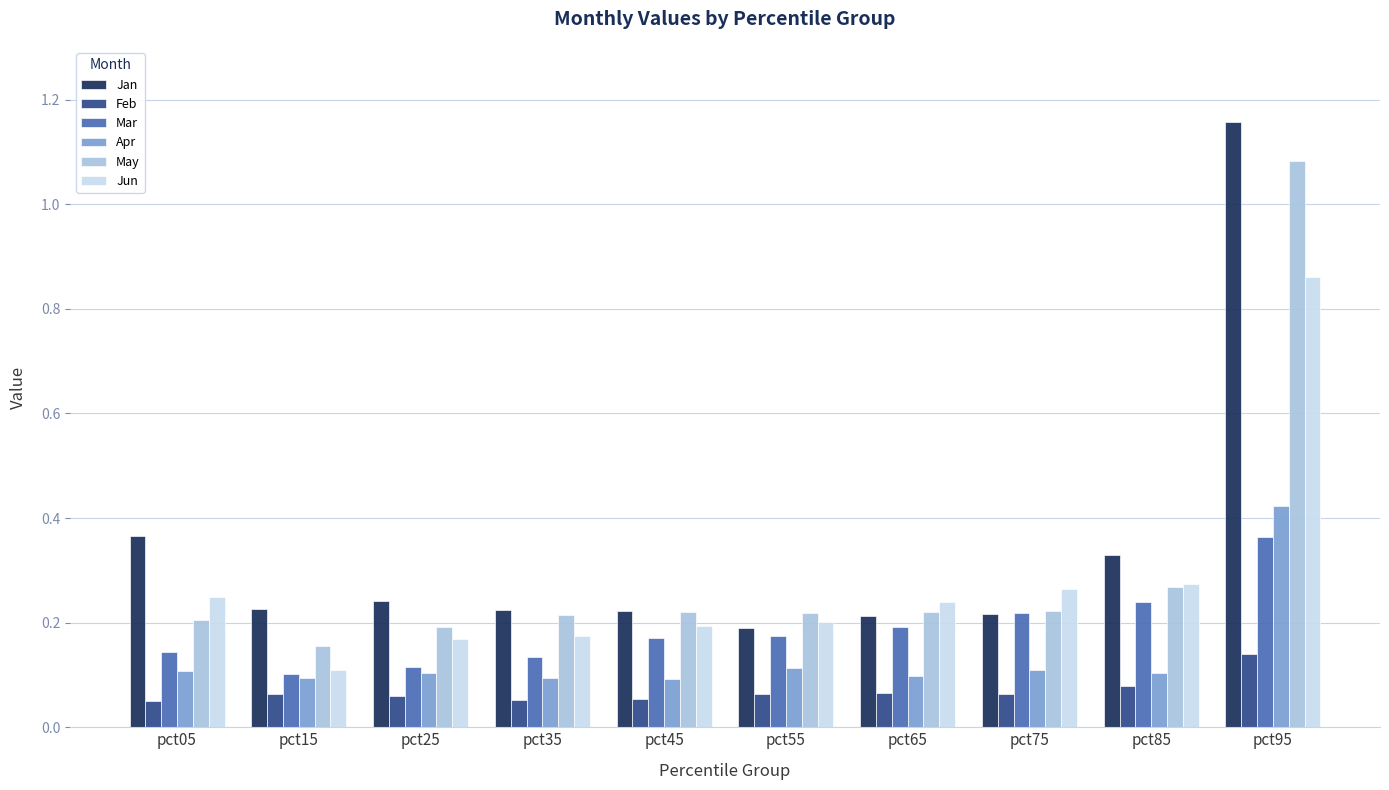

At which label does May reach its minimum?

pct15